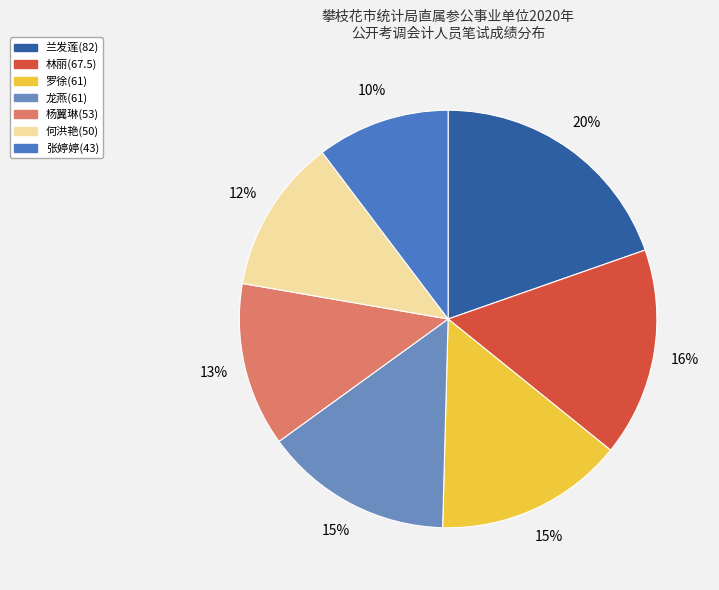

To the nearest percent, what percentage of the pie is 张婷婷(43)?

10%